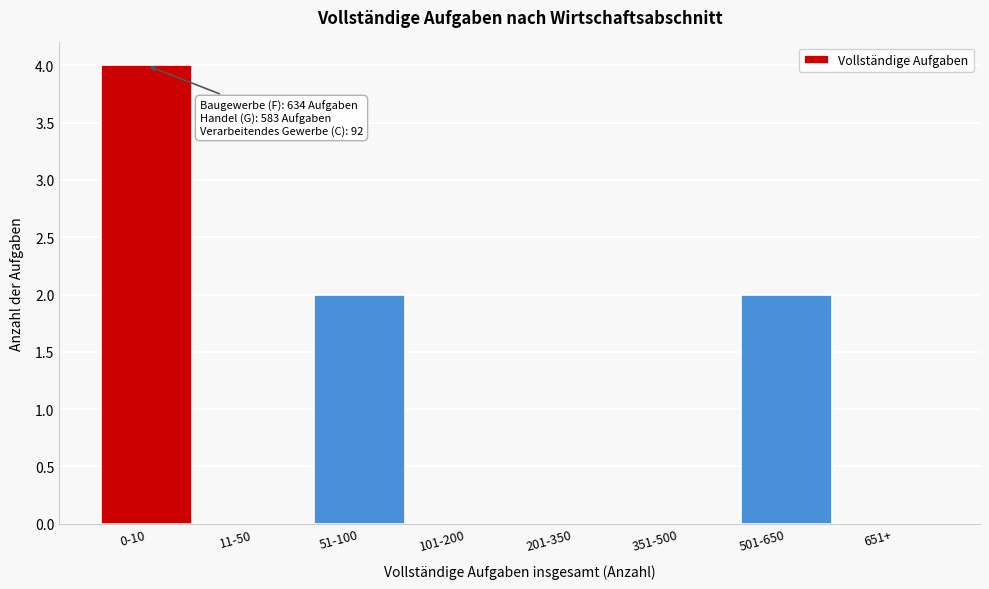

Reading left to right, extract all data points from this chart.

0-10=4	11-50=0	51-100=2	101-200=0	201-350=0	351-500=0	501-650=2	651+=0